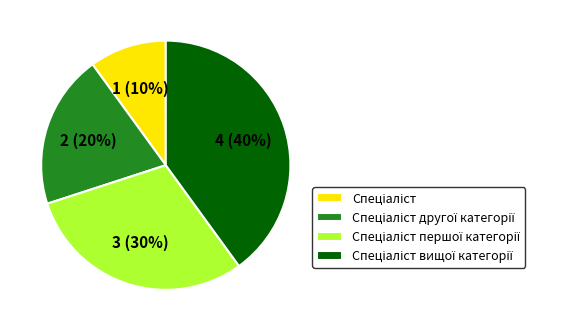

How many segments does this pie chart have?

4